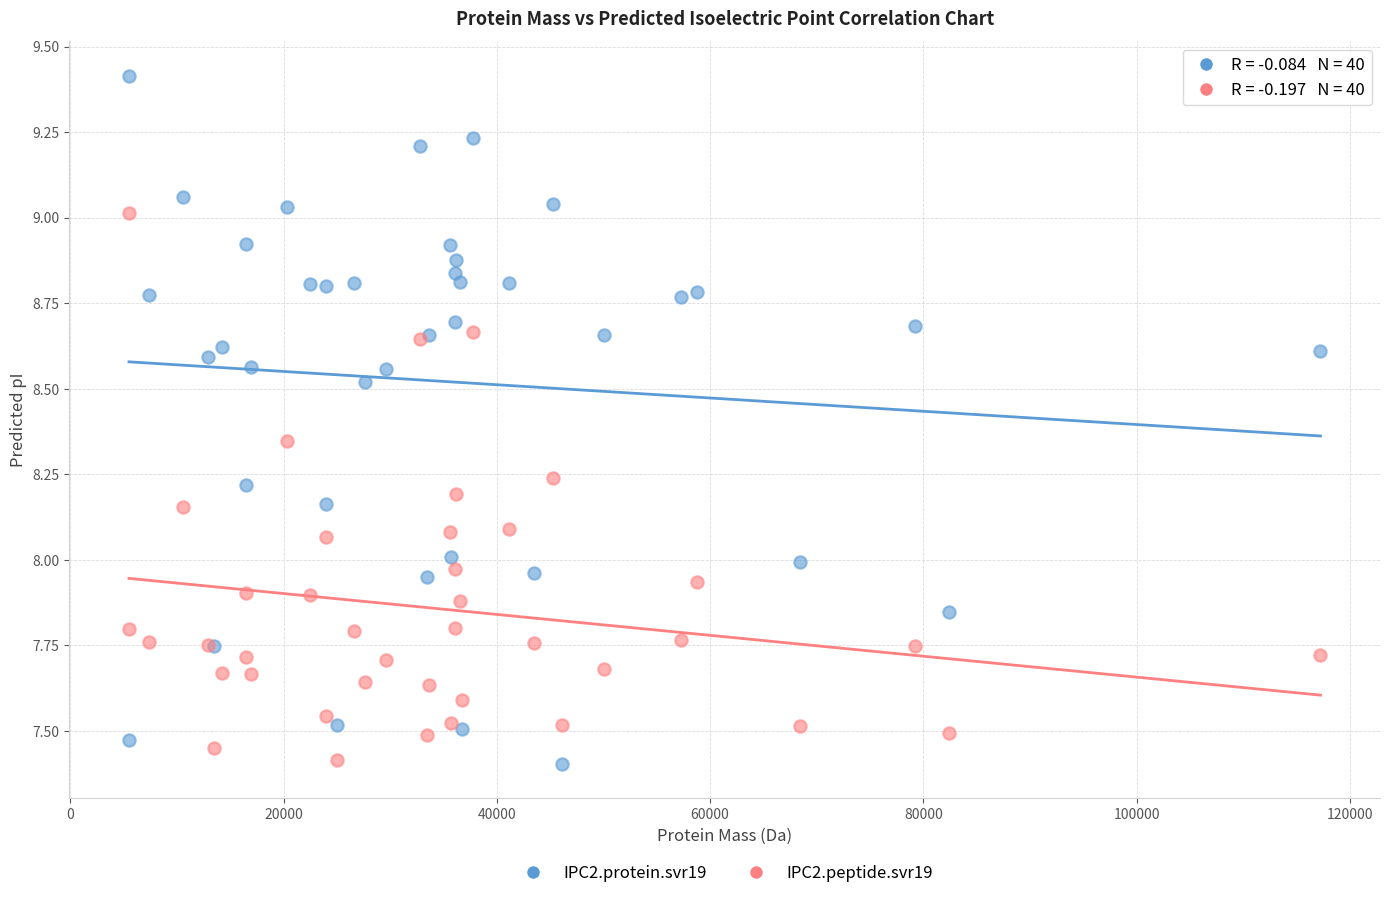

Which series has the widest spread of Y values?

IPC2.protein.svr19